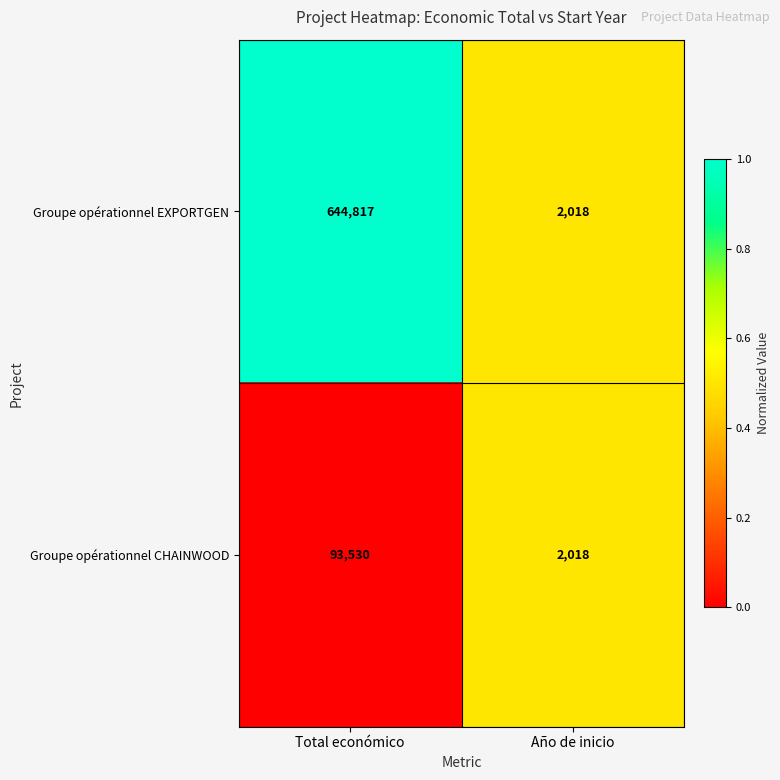

Between Total económico and Año de inicio, which series saw the biggest shift?

Groupe opérationnel EXPORTGEN